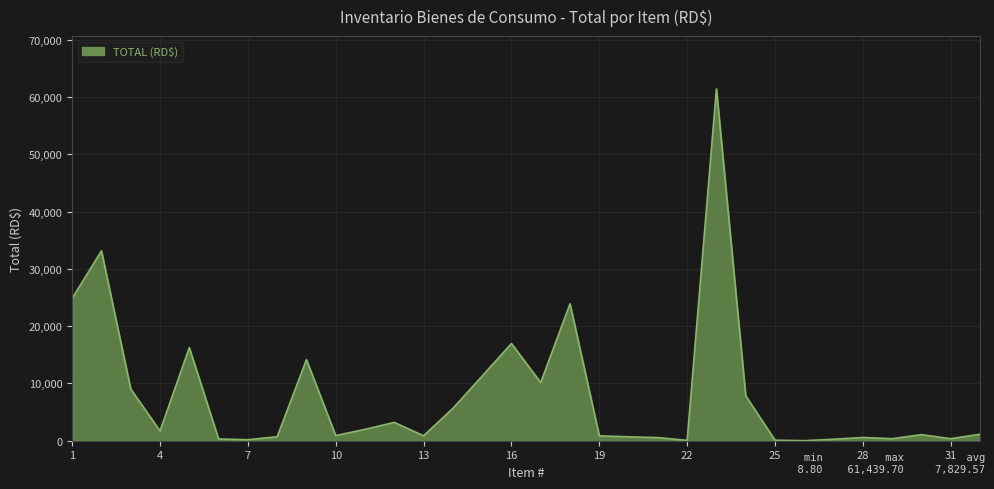

What is the difference between the maximum and minimum values?

61430.9